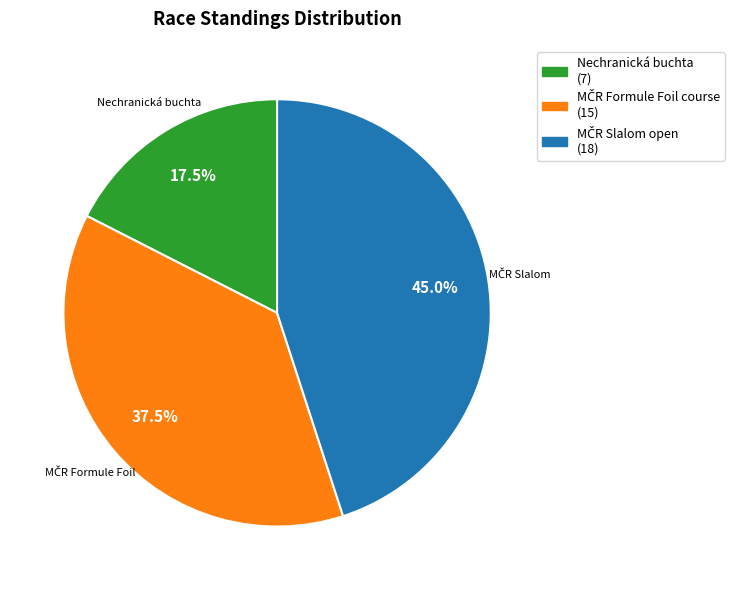

Is there any slice that represents more than half of the pie?

No